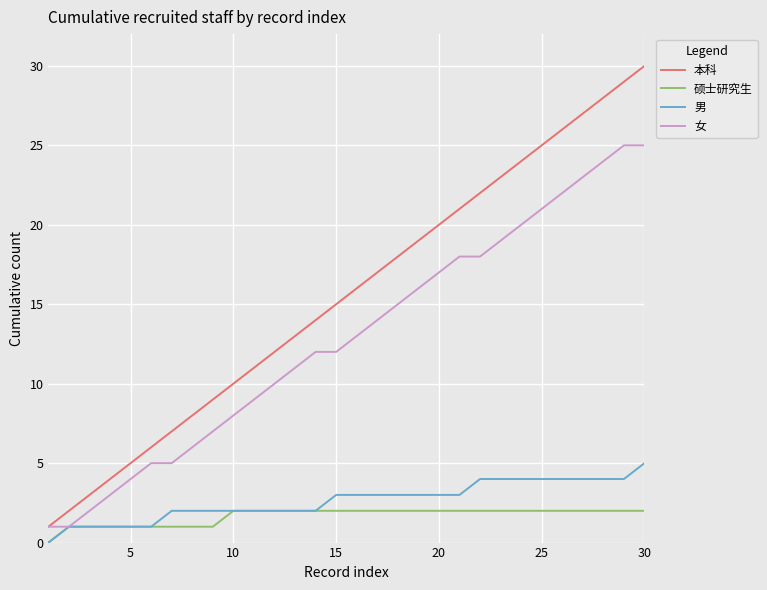

Rank the series by their maximum value, from highest to lowest.

本科, 女, 男, 硕士研究生